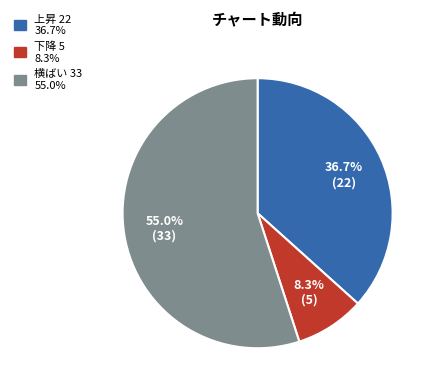

Is there a majority slice in this chart?

Yes